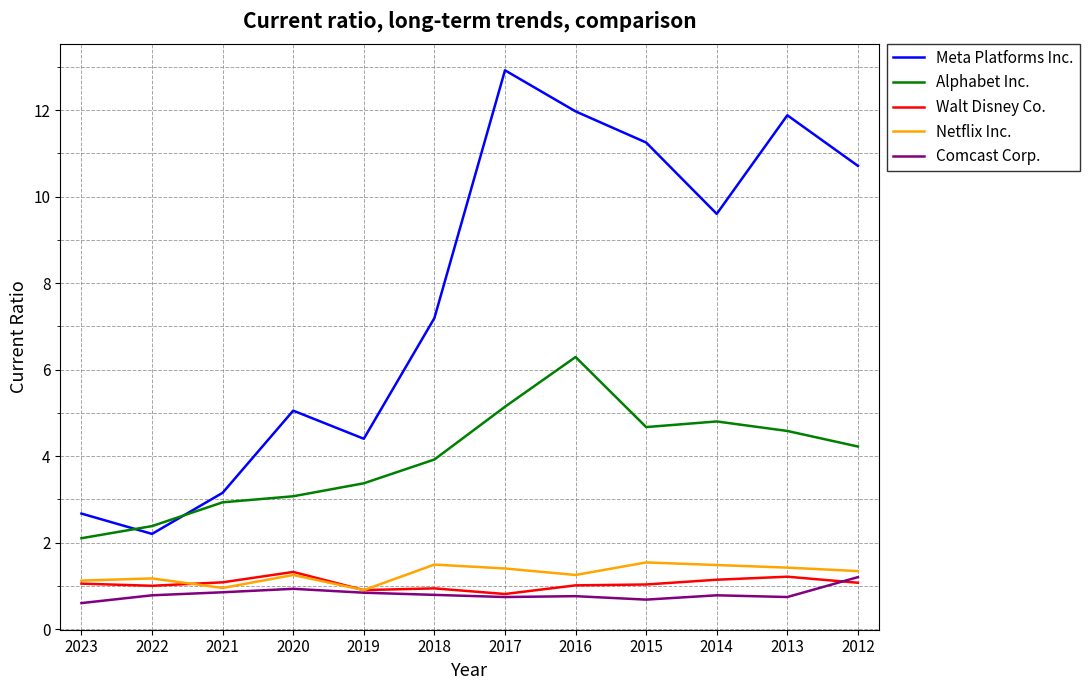

What is the total value across all series at 2013?

19.8